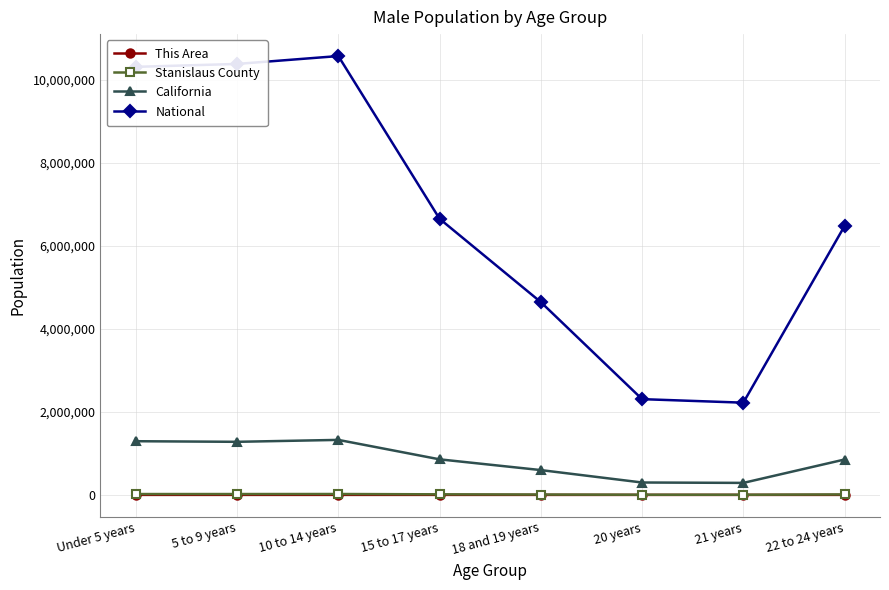

What is the difference between the This Area values at 5 to 9 years and 10 to 14 years?

25